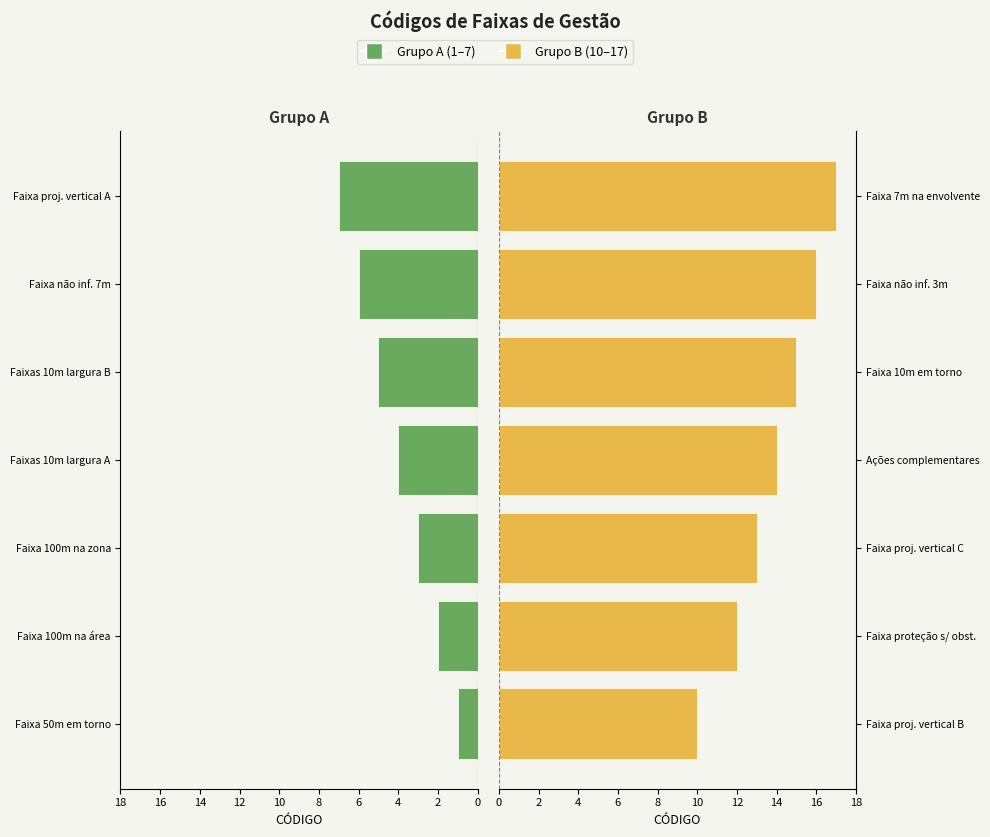

What is the difference between the highest and lowest values at 8?

22